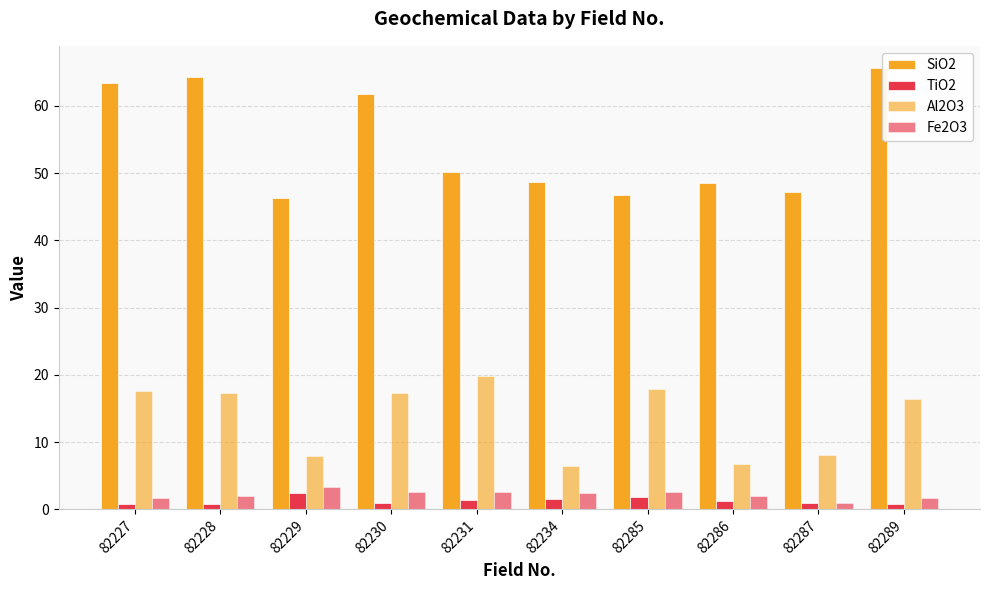

How many bars are there in each group?

4